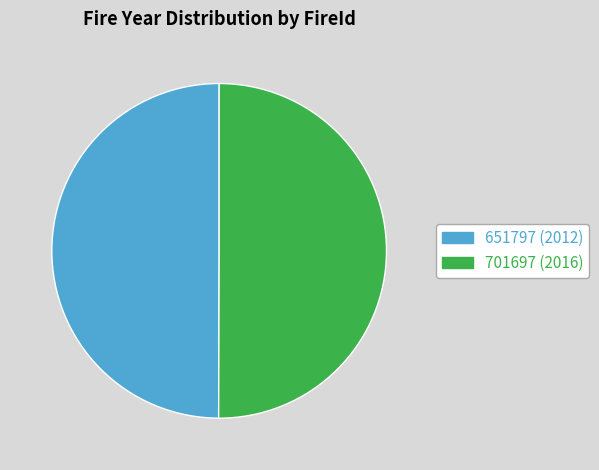

How many segments does this pie chart have?

2